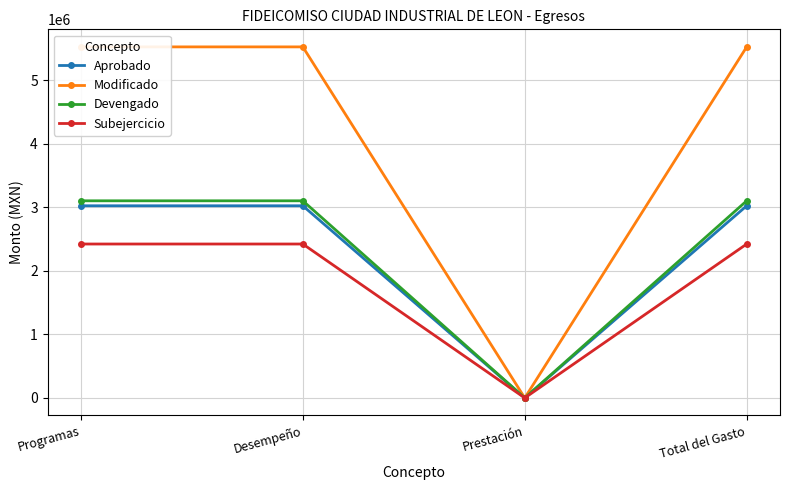

Reading left to right, list all the values displayed in this chart.

Aprobado: Programas=3023300.0	Desempeño=3023300.0	Prestación=0.0	Total del Gasto=3023300.0
Modificado: Programas=5523300.0	Desempeño=5523300.0	Prestación=0.0	Total del Gasto=5523300.0
Devengado: Programas=3101584.0	Desempeño=3101584.0	Prestación=0.0	Total del Gasto=3101584.0
Subejercicio: Programas=2421716.0	Desempeño=2421716.0	Prestación=0.0	Total del Gasto=2421716.0